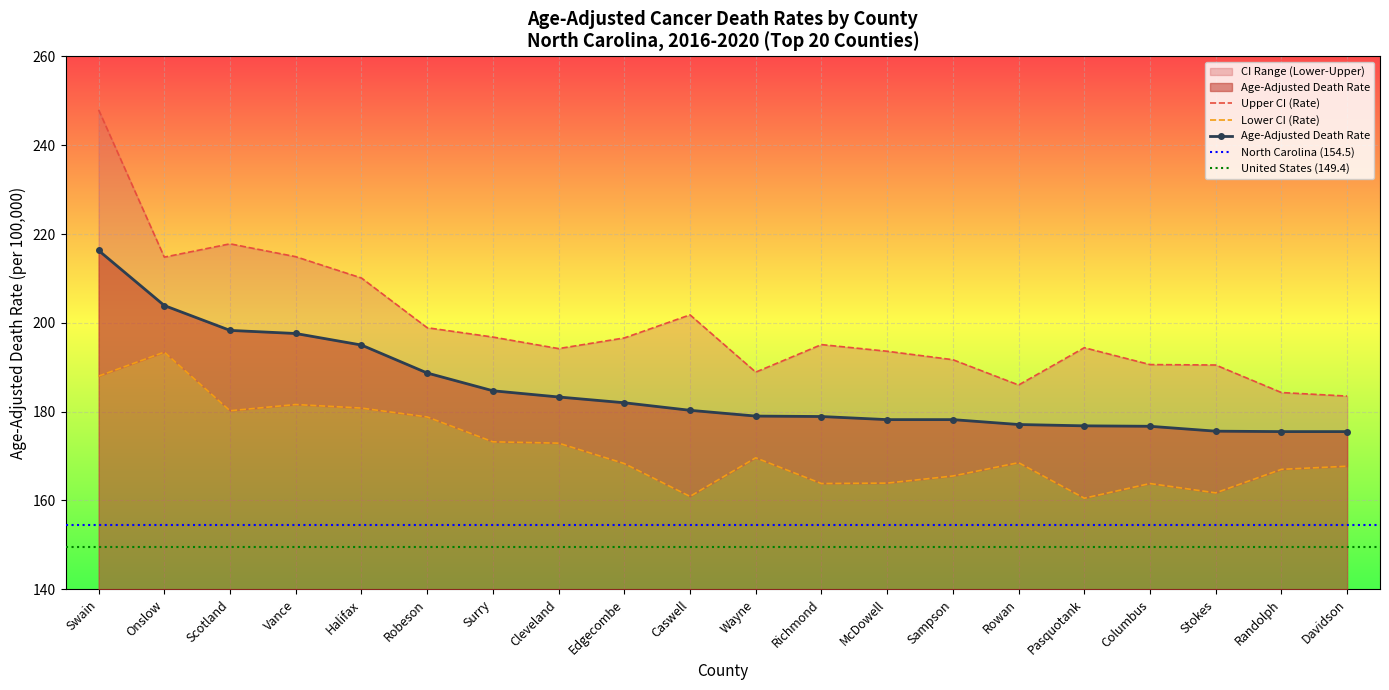

How many values in the Age-Adjusted Death Rate series are below 180?

10